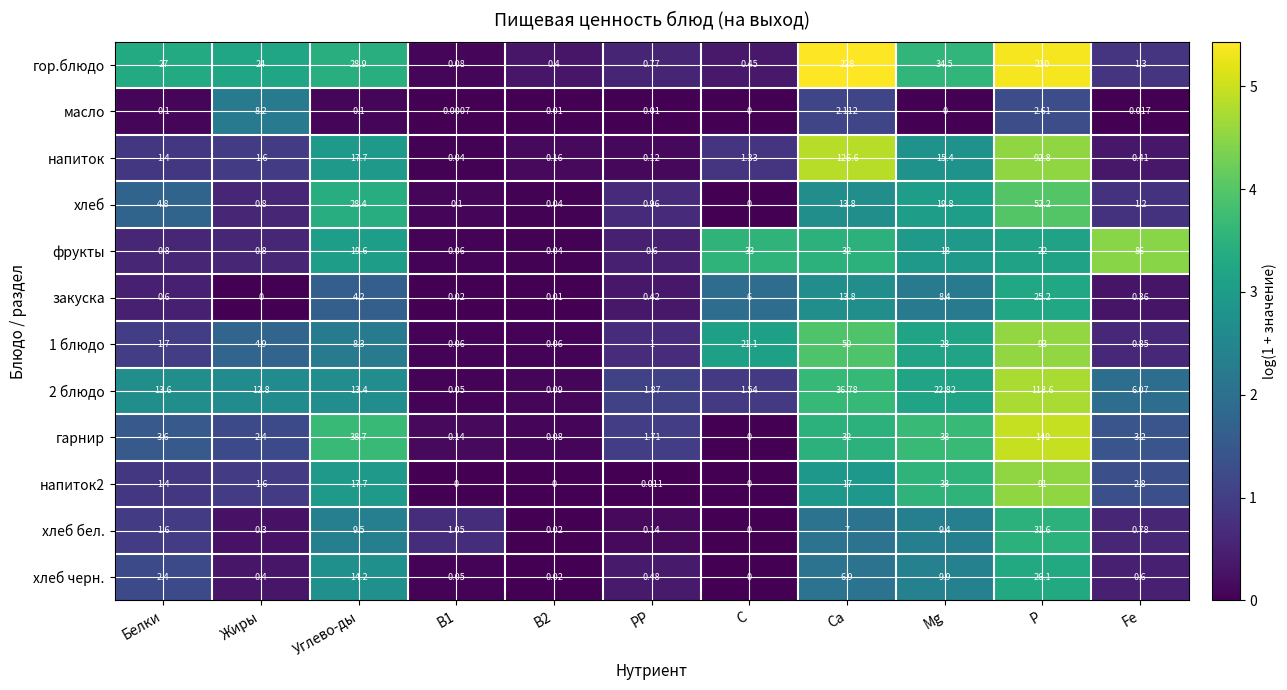

Which series has the largest total across all categories?

гор.блюдо